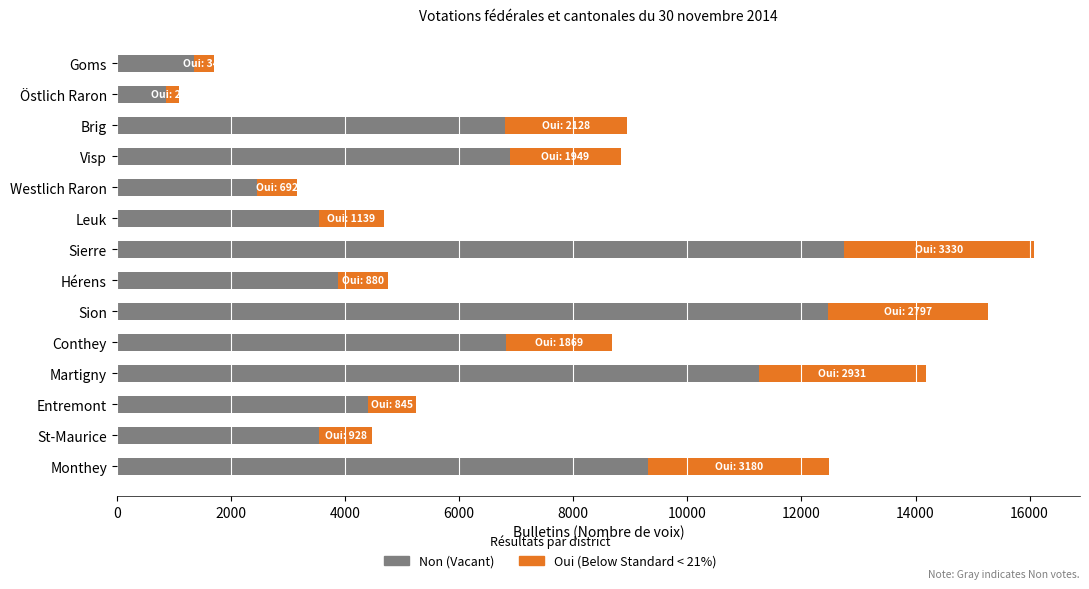

At which category is the sum across all series the highest?

Sierre